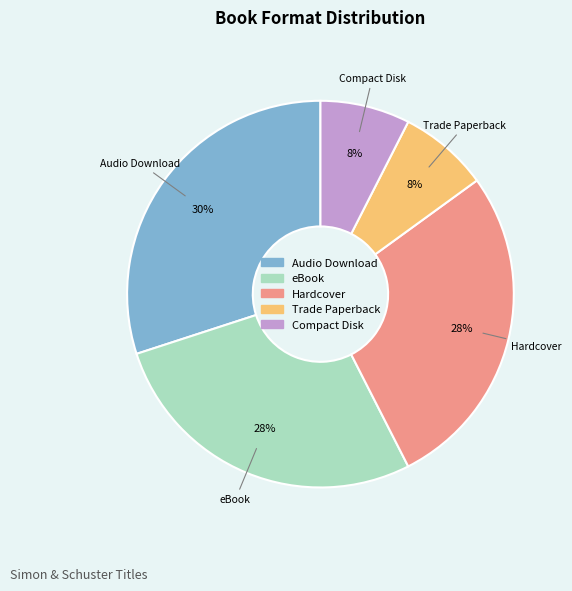

Is it true that Compact Disk is 7% of the pie?

True